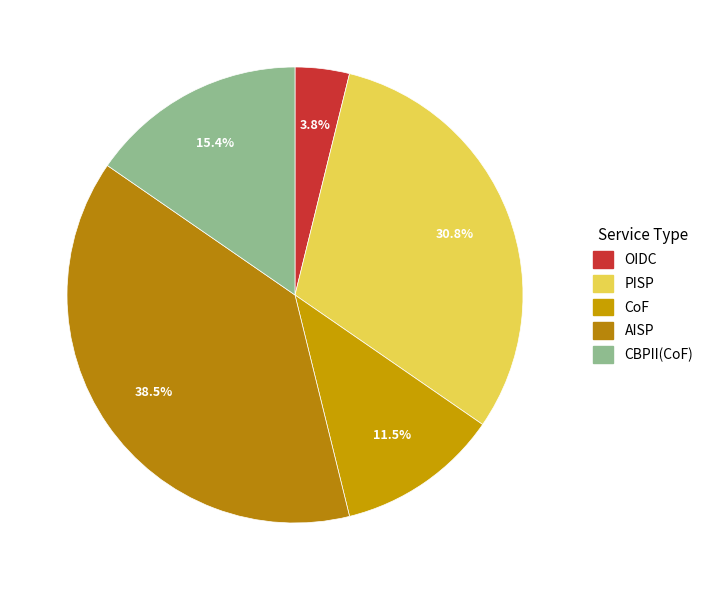

To the nearest percent, what is the combined percentage of OIDC and CBPII(CoF)?

19%